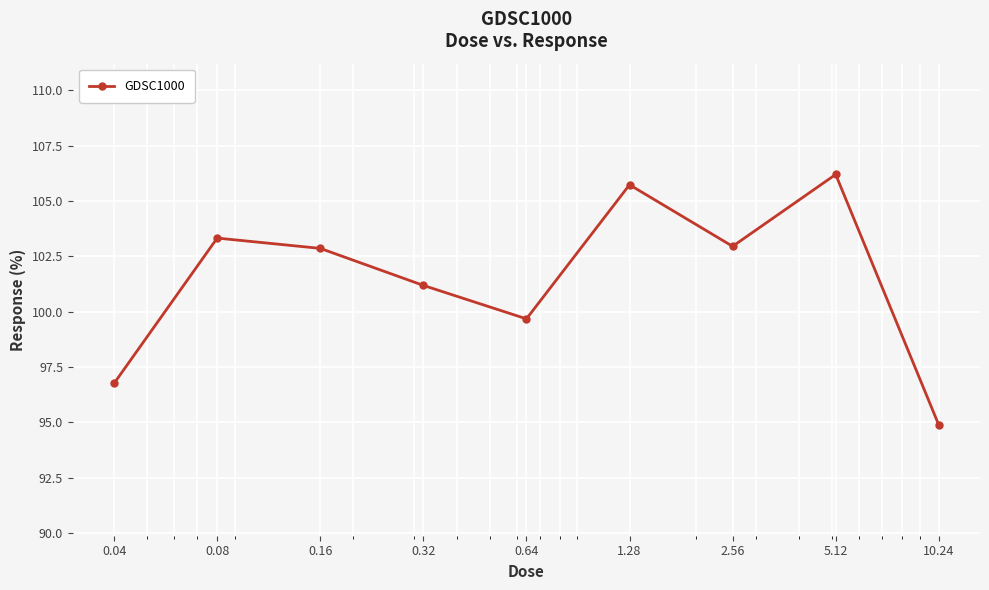

What is the value of the 3rd point from the left?

102.9